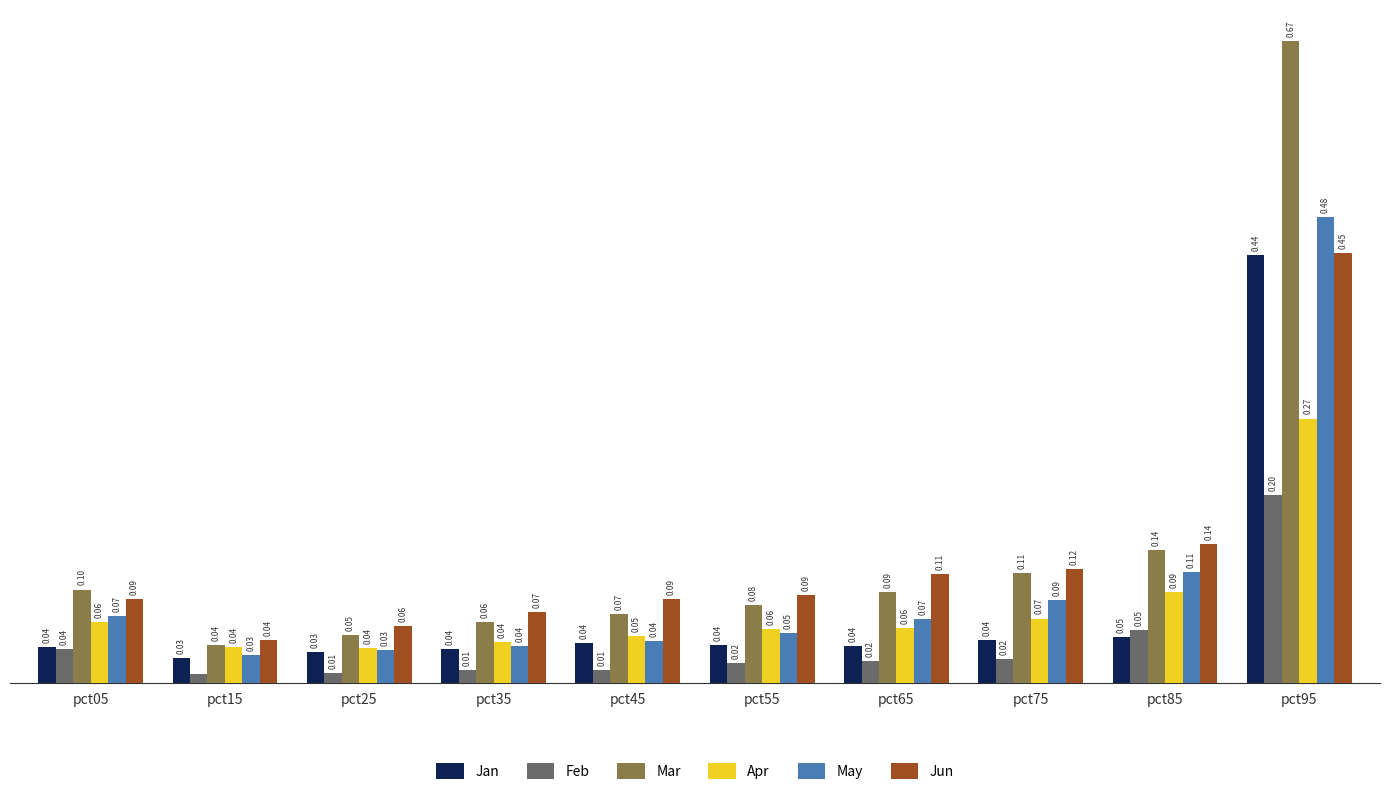

Does the chart contain stacked bars?

No